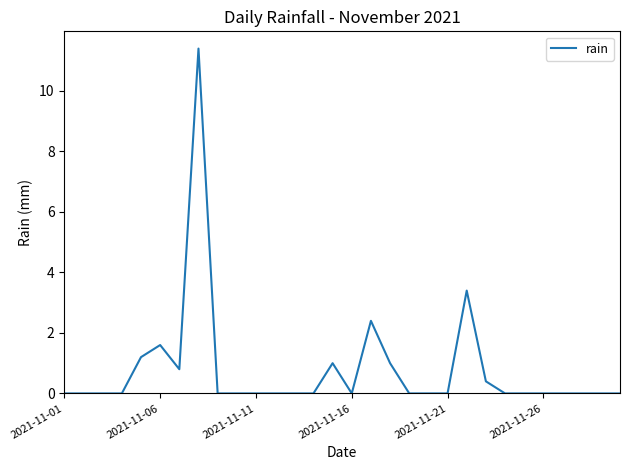

Does the chart have visible grid lines?

No